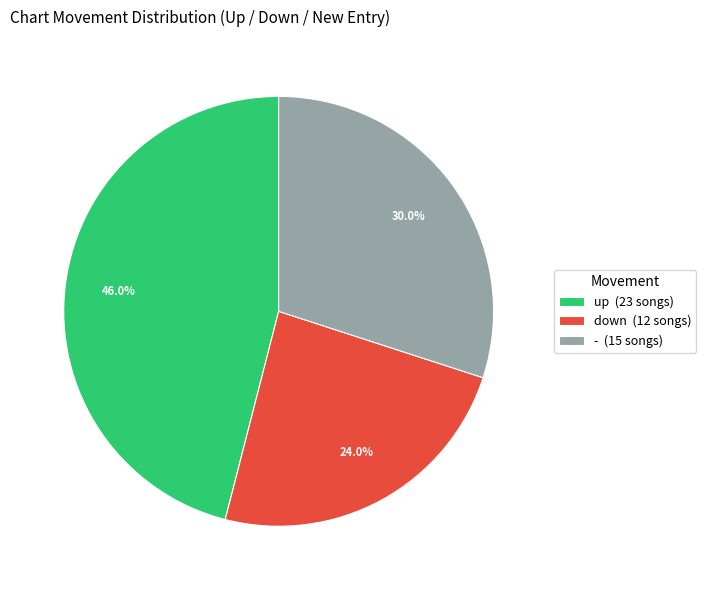

What percentage is NOT represented by -?

70.0%